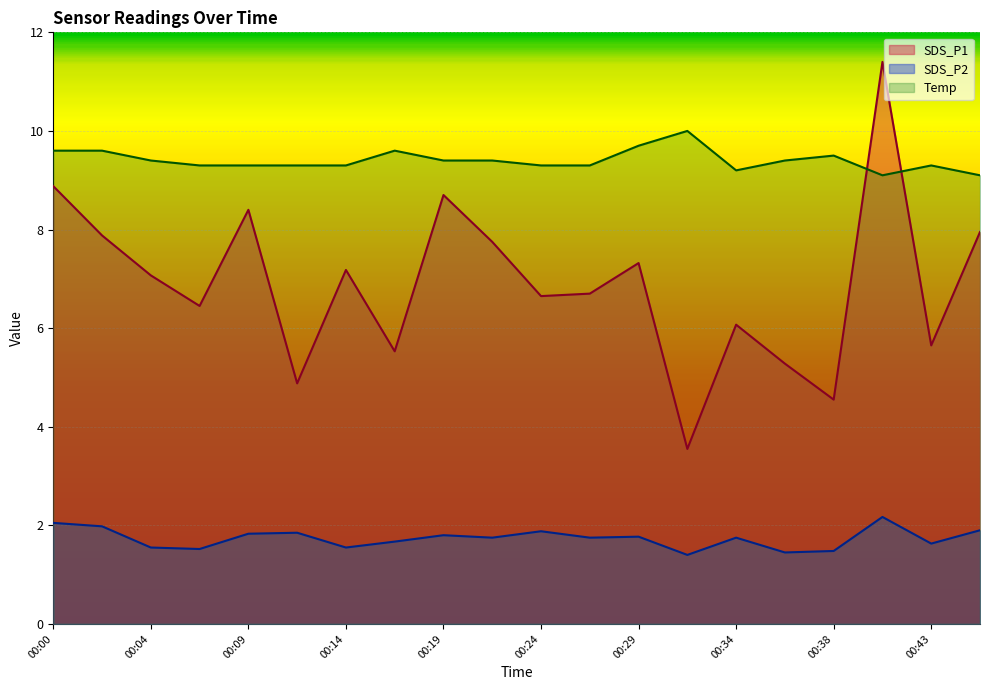

What are all the series names shown in the legend?

SDS_P1, SDS_P2, Temp